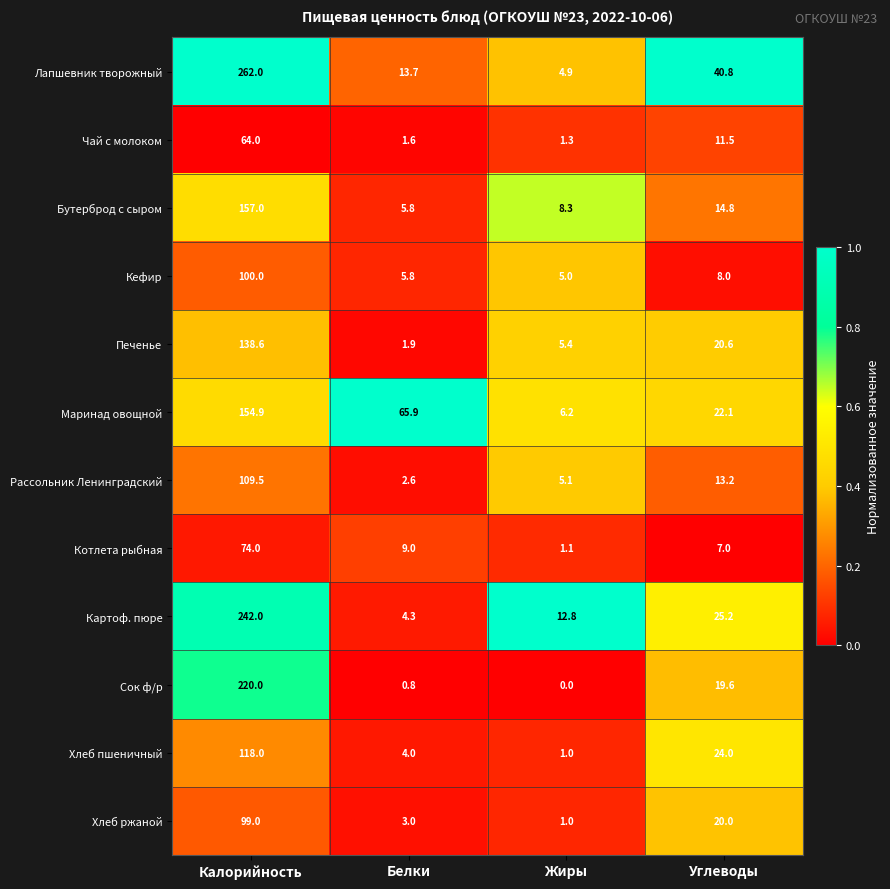

At which category does the chart reach its peak across all series?

Калорийность